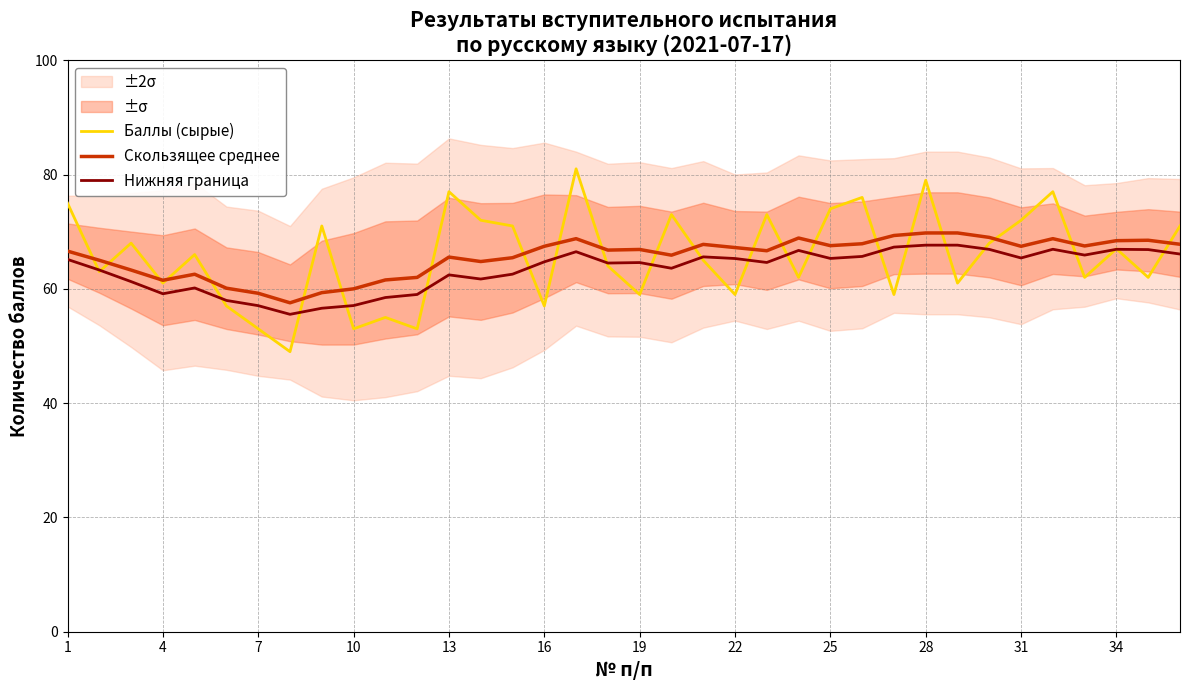

How many lines are shown in the chart?

3